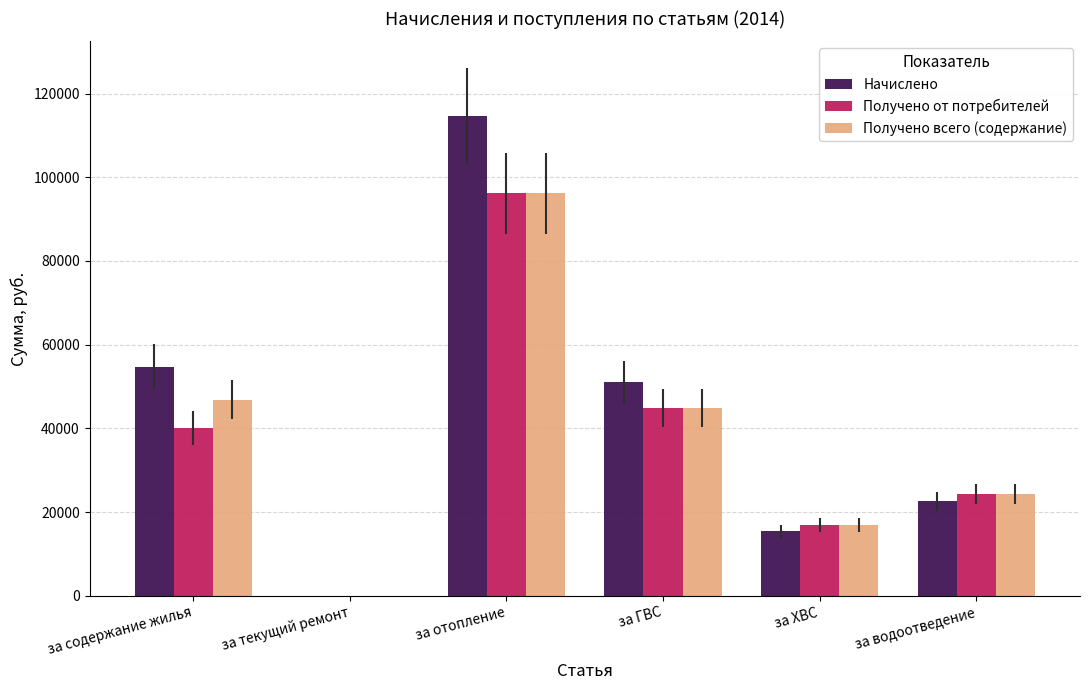

Does the chart contain stacked bars?

No